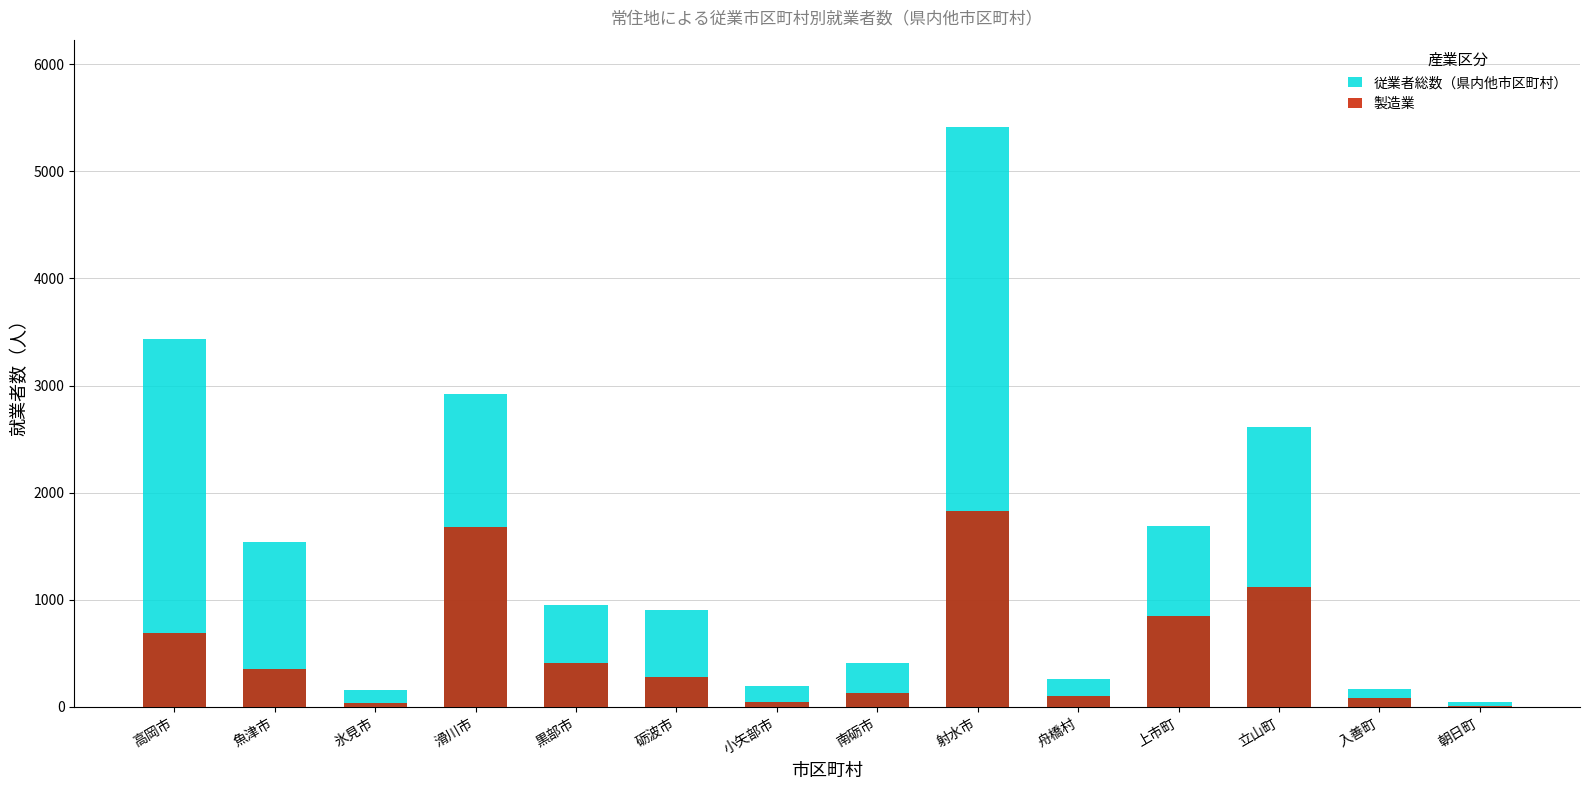

What is the maximum value for 製造業?

1833